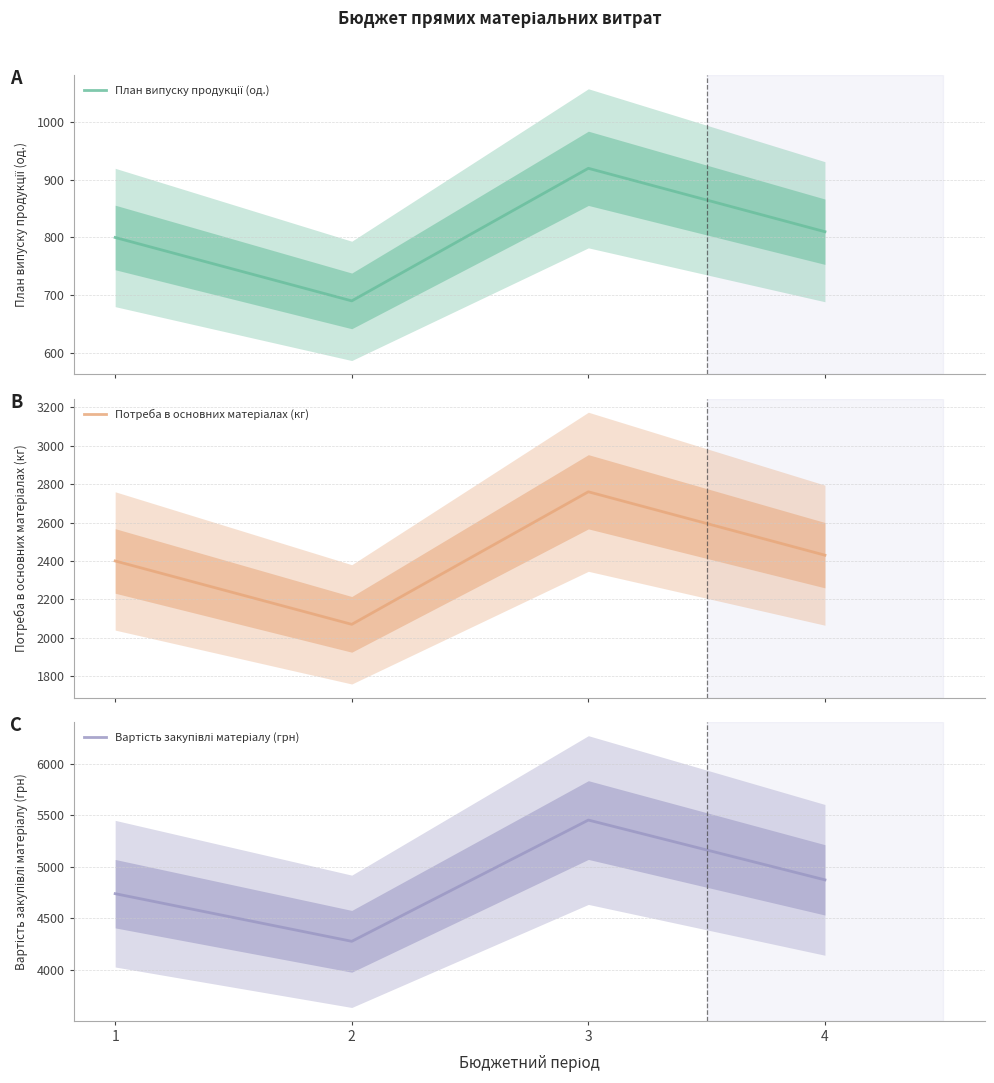

The value of Вартість закупівлі матеріалу (грн) at 4 is 4874. True or false?

True